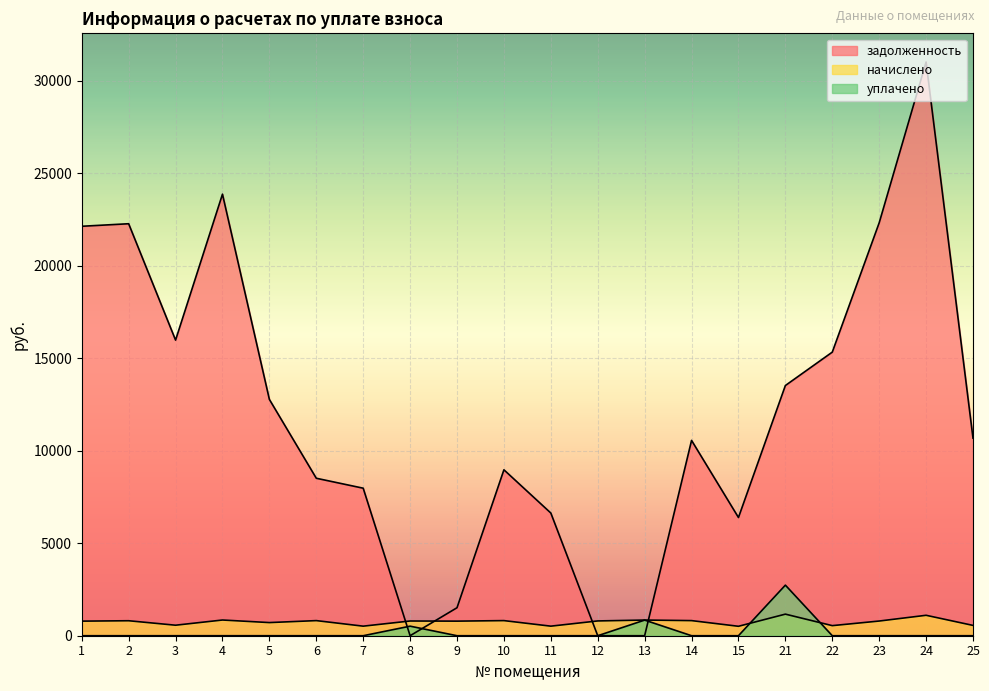

After their last crossing, which series has the higher values: уплачено or начислено?

начислено